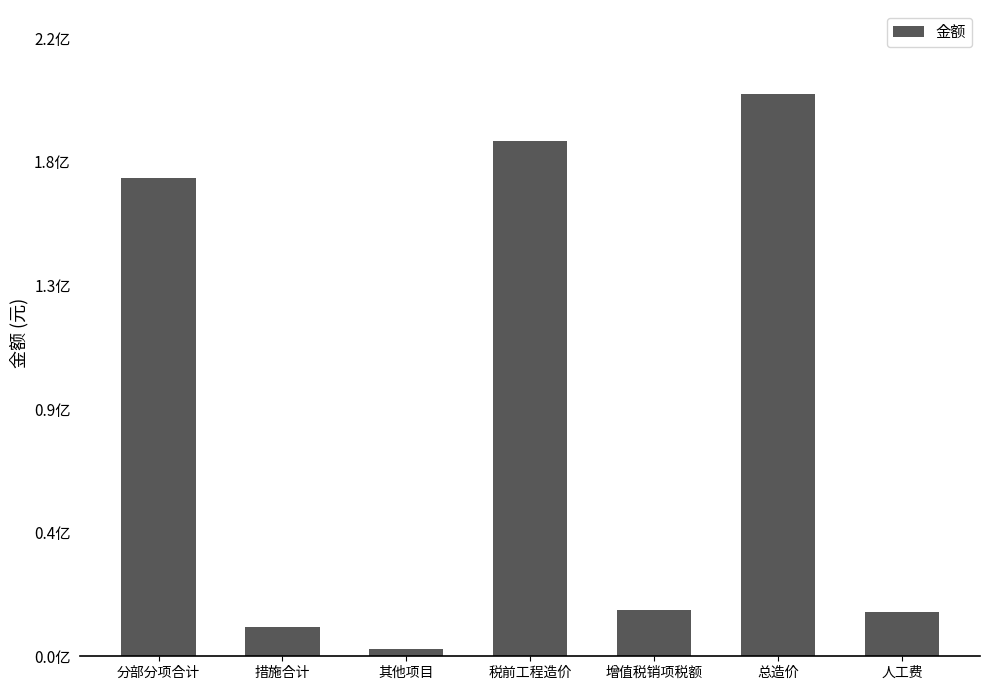

How many categories are shown in the chart?

7